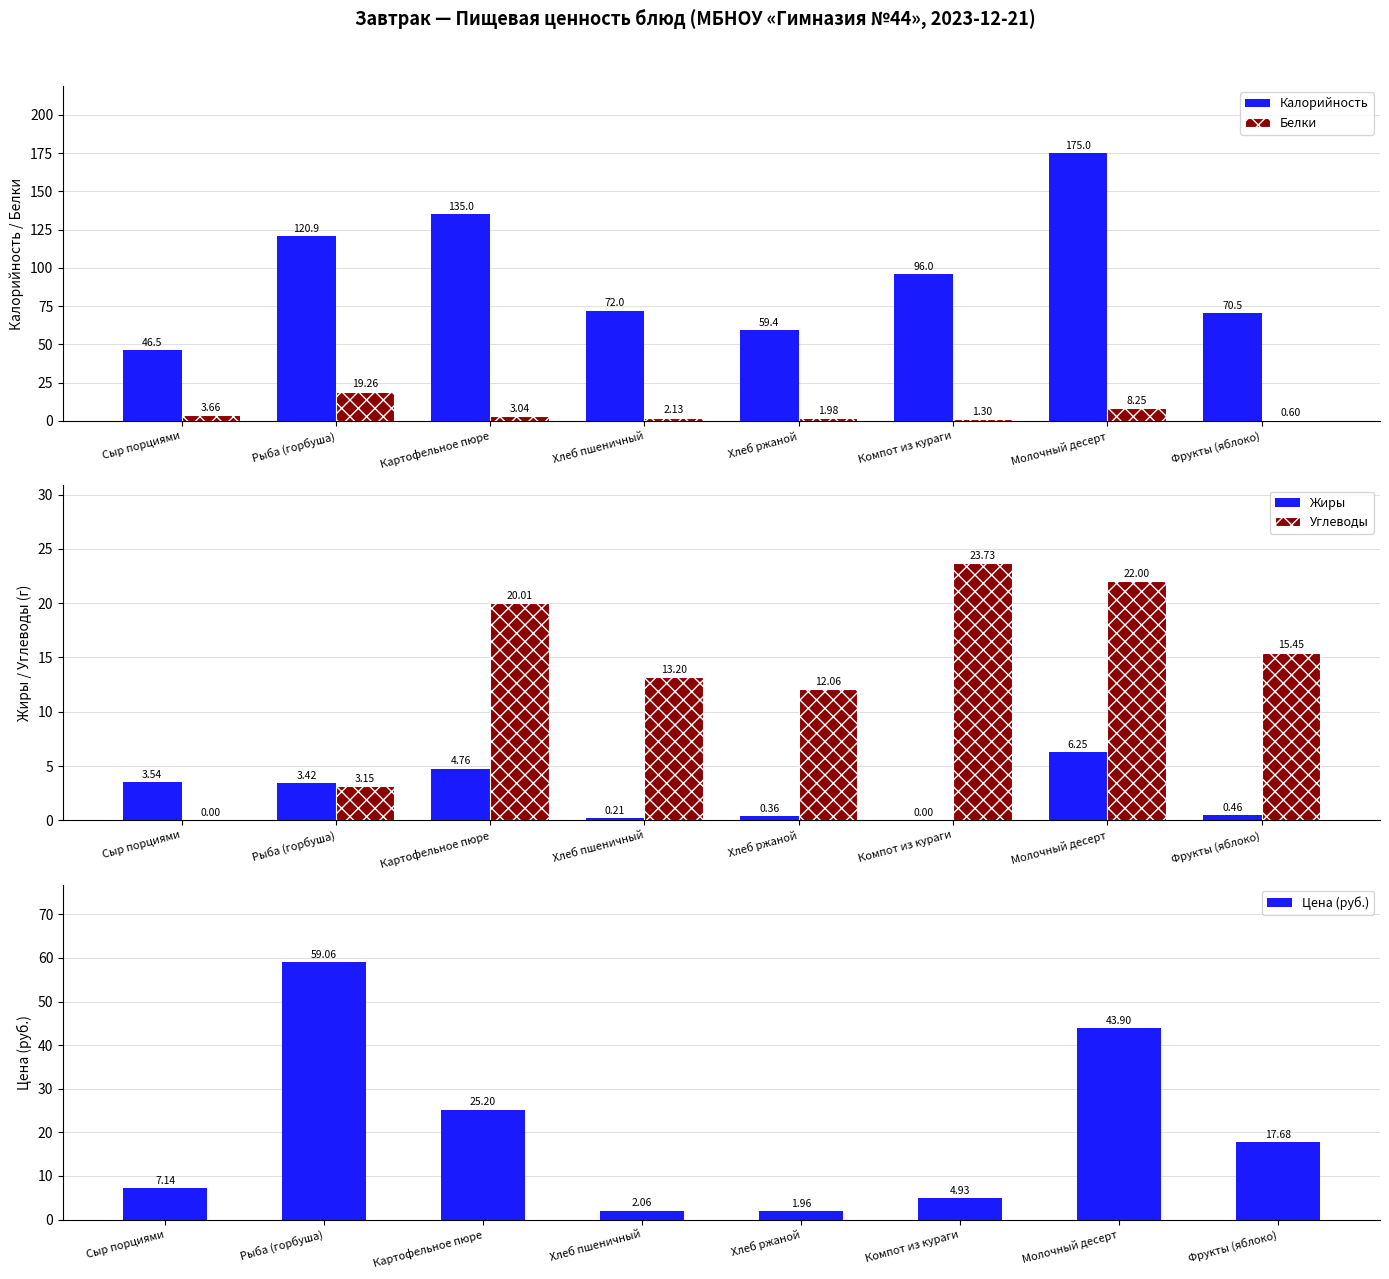

True or false: Калорийность has a value of 120.9 at Рыба (горбуша).

True